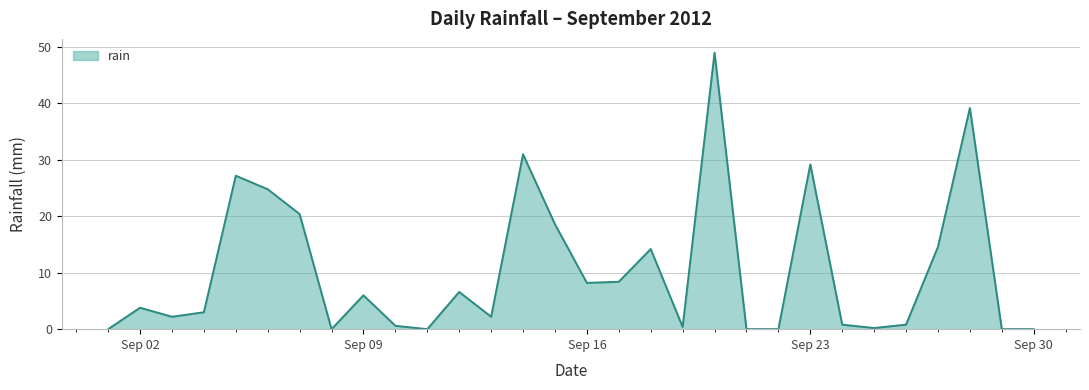

What is the difference between the maximum and minimum values?

49.0